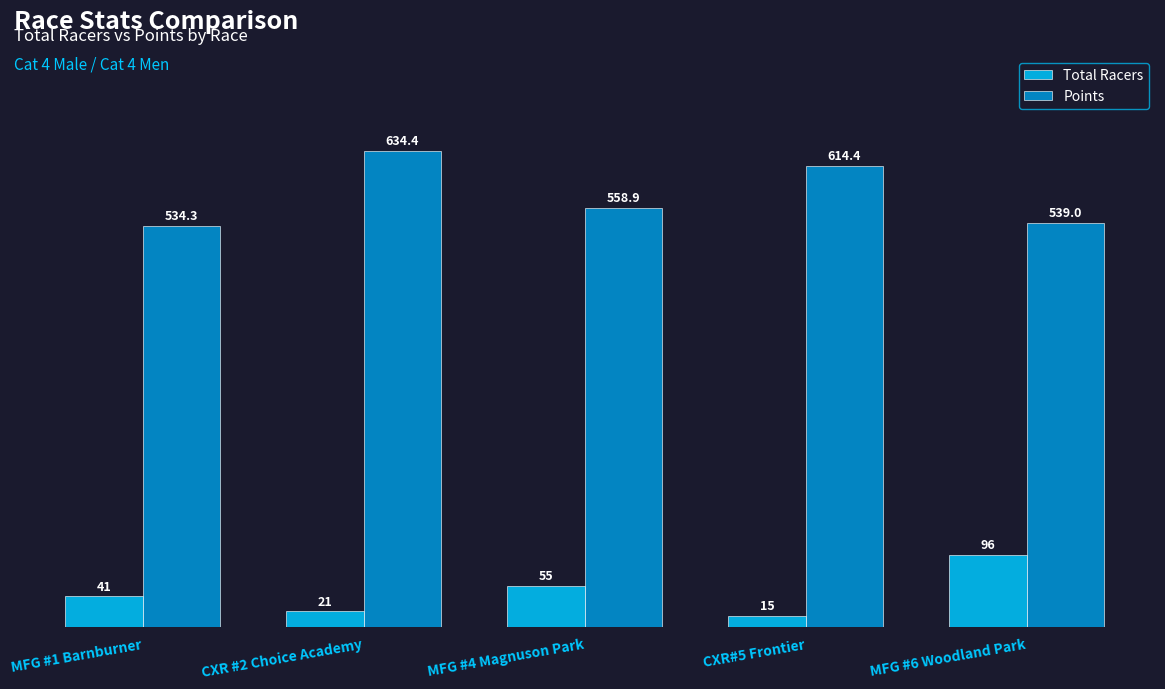

What is the average value of the Points series?

576.2